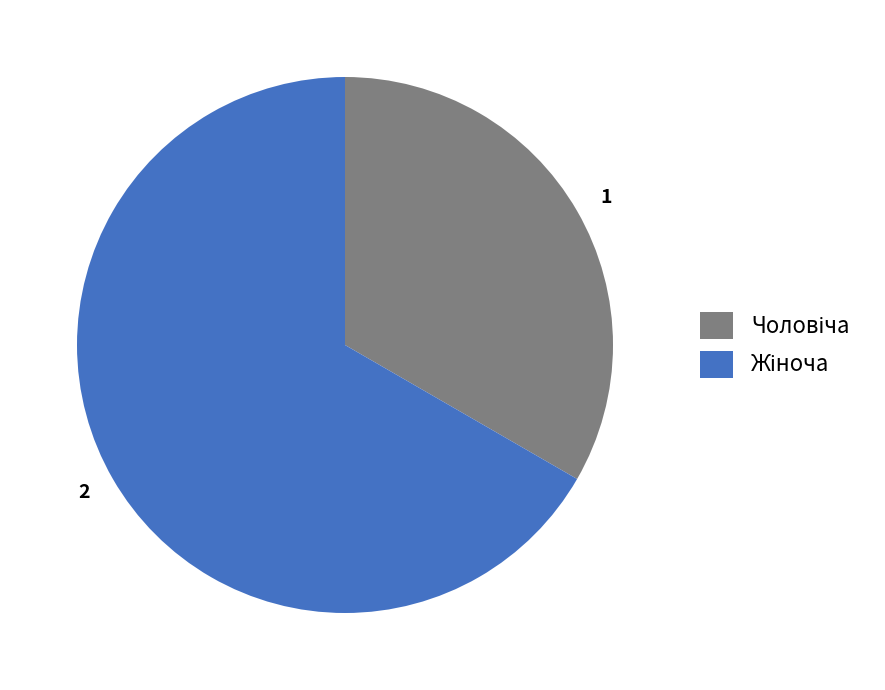

What is the ratio of the value at 1 to the value at 2?

0.5